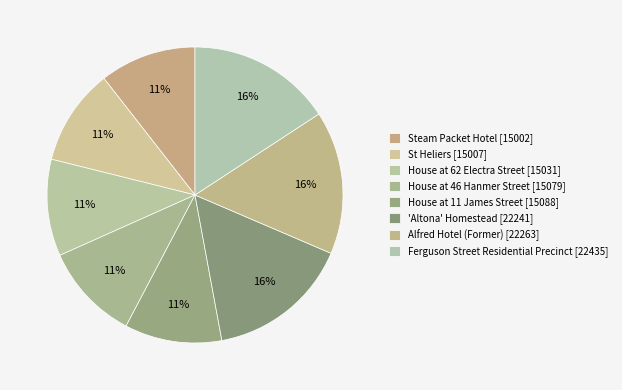

Count the number of slices in the pie.

8